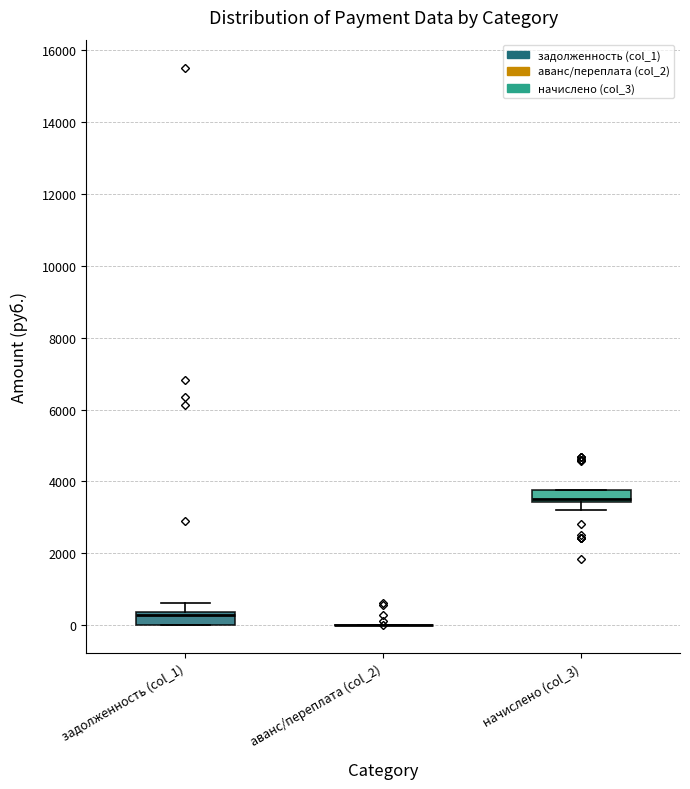

Reading left to right, read every box against the y-axis: the position of its median line, the range the box covers, and the ends of its whiskers. The values are not printed on the chart, so give them approximately, as read against the axis.

задолженность (col_1): median 200, box 0 to 400, whiskers 0 to 600
аванс/переплата (col_2): box collapsed to a line at 0, whiskers 0 to 0
начислено (col_3): median 3600, box 3400 to 3800, whiskers 3200 to 3800